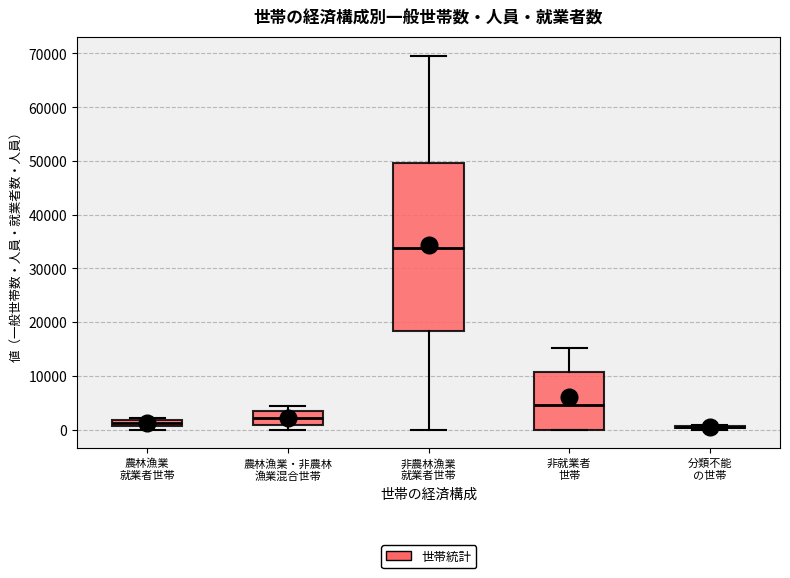

Which box is the tallest, from its lower edge to its upper edge?

非農林漁業 就業者世帯